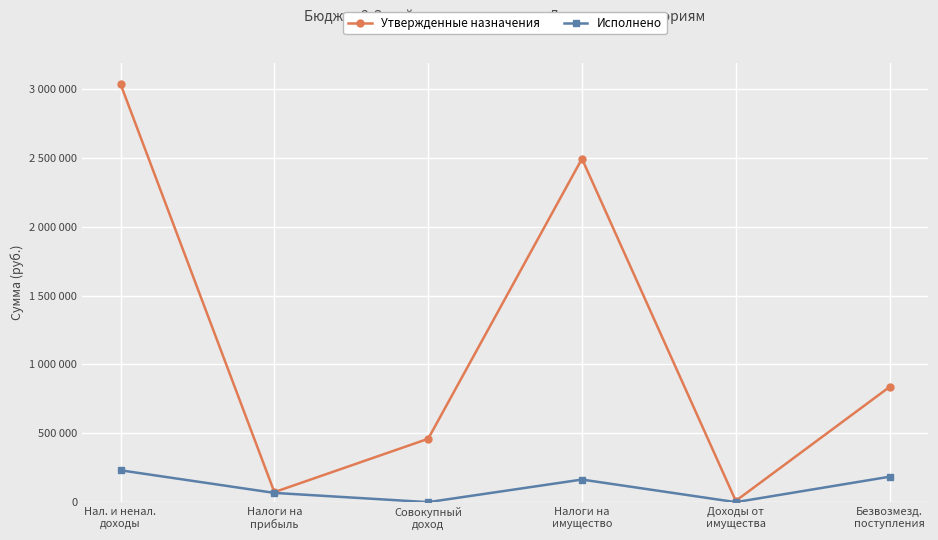

The Исполнено series shows 95073.5 at Налоги на
прибыль. True or false?

False